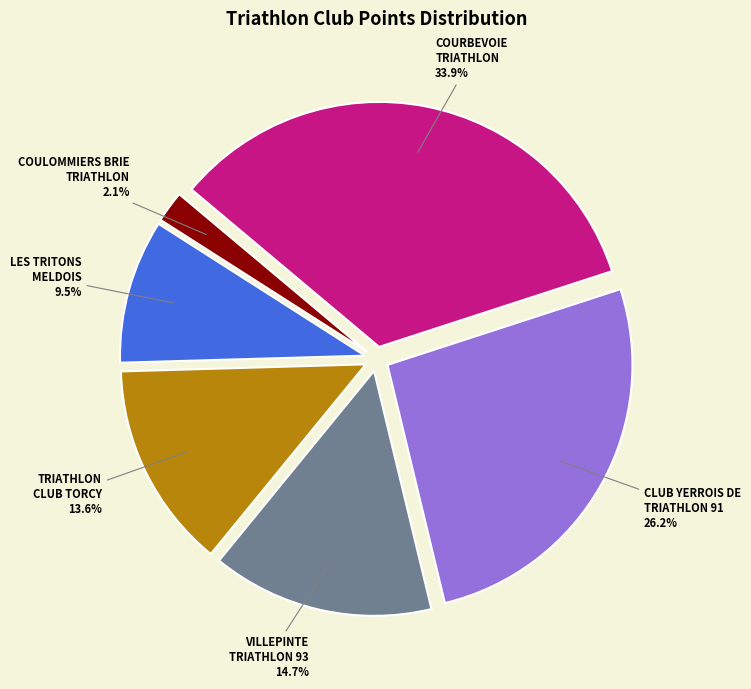

What percentage is the VILLEPINTE TRIATHLON 93 slice, to the nearest percent?

15%